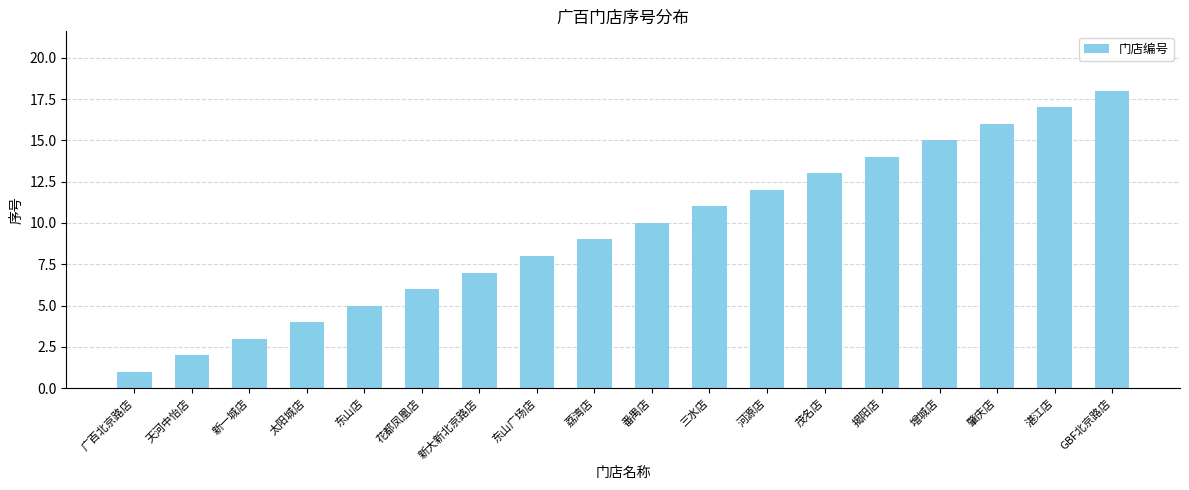

True or false: the data shows 6 at 肇庆店.

False